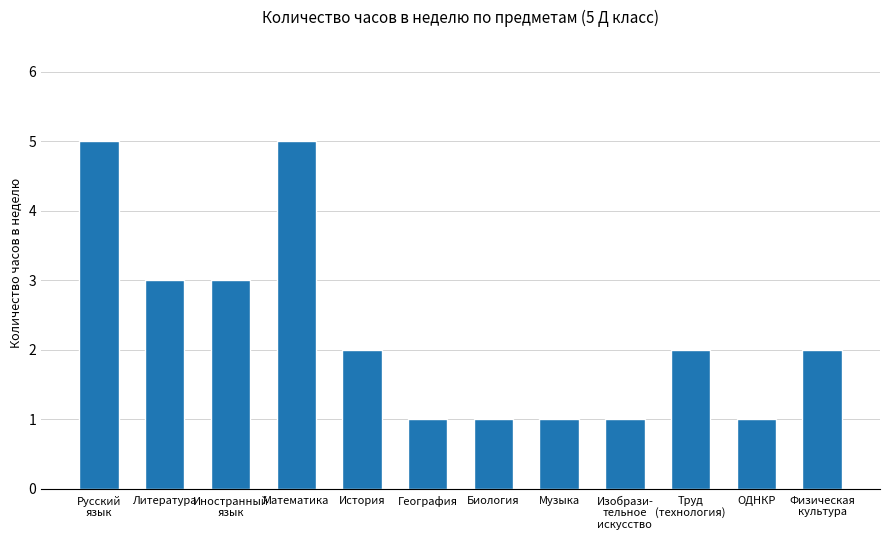

What is the greatest value displayed?

5